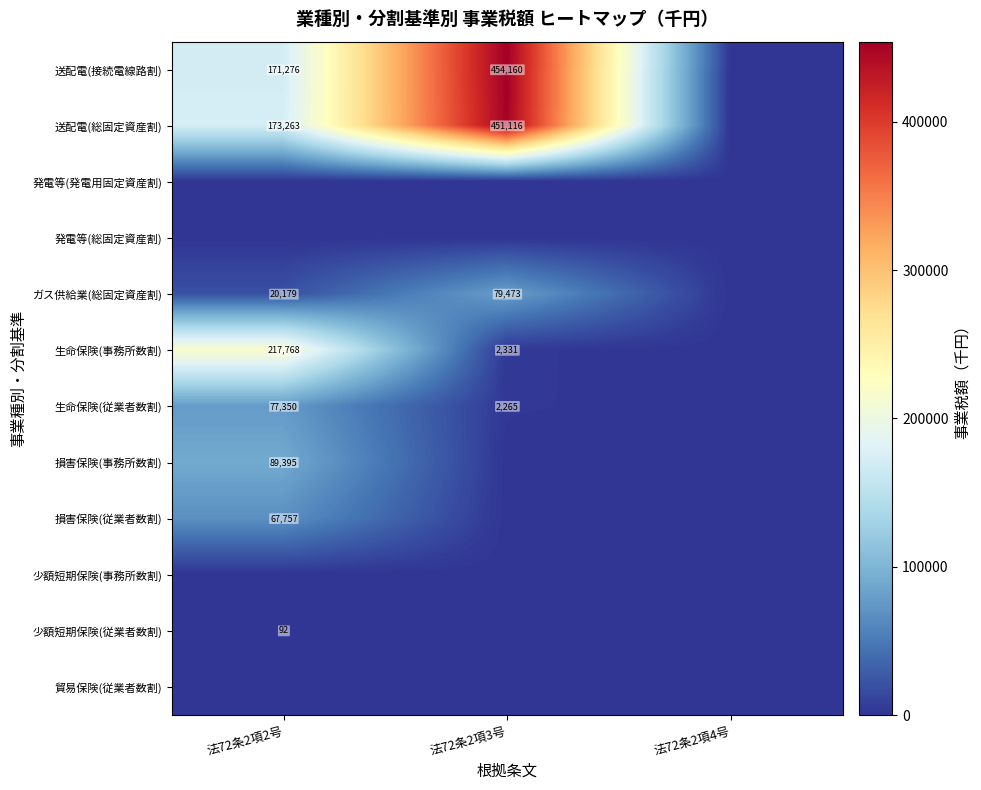

The ガス供給業(総固定資産割) series shows 20179 at 法72条2項2号. True or false?

True